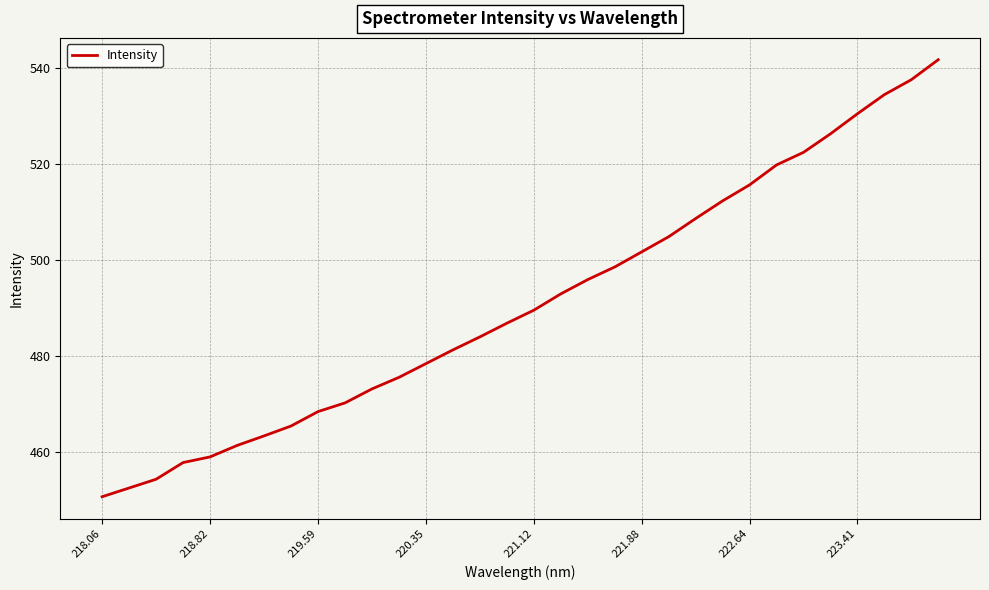

What is the maximum value shown in the chart?

541.8